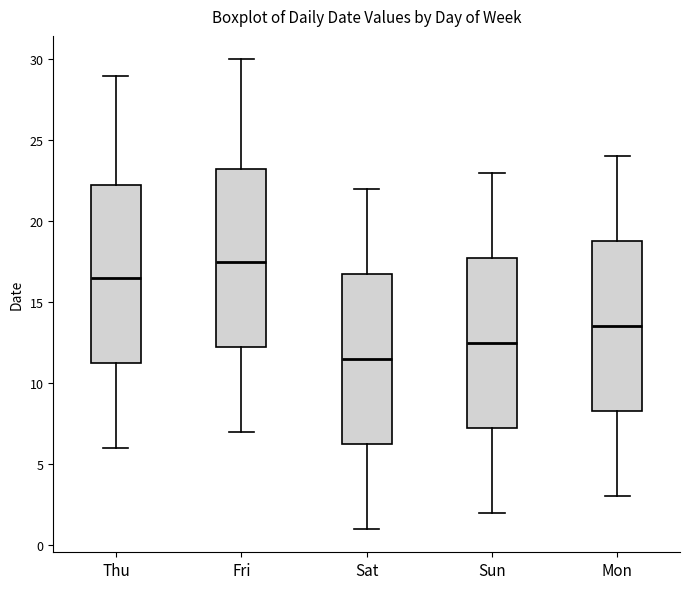

Reading left to right, transcribe this box plot: for each box, give where its median line is, the range the box spans, and where its two whiskers end, as read against the y-axis. The values are not printed on the chart, so give them approximately, as read against the axis.

Thu: median 16.5, box 11.5 to 22.5, whiskers 6.0 to 29.0
Fri: median 17.5, box 12.5 to 23.5, whiskers 7.0 to 30.0
Sat: median 11.5, box 6.5 to 17.0, whiskers 1.0 to 22.0
Sun: median 12.5, box 7.5 to 18.0, whiskers 2.0 to 23.0
Mon: median 13.5, box 8.5 to 19.0, whiskers 3.0 to 24.0